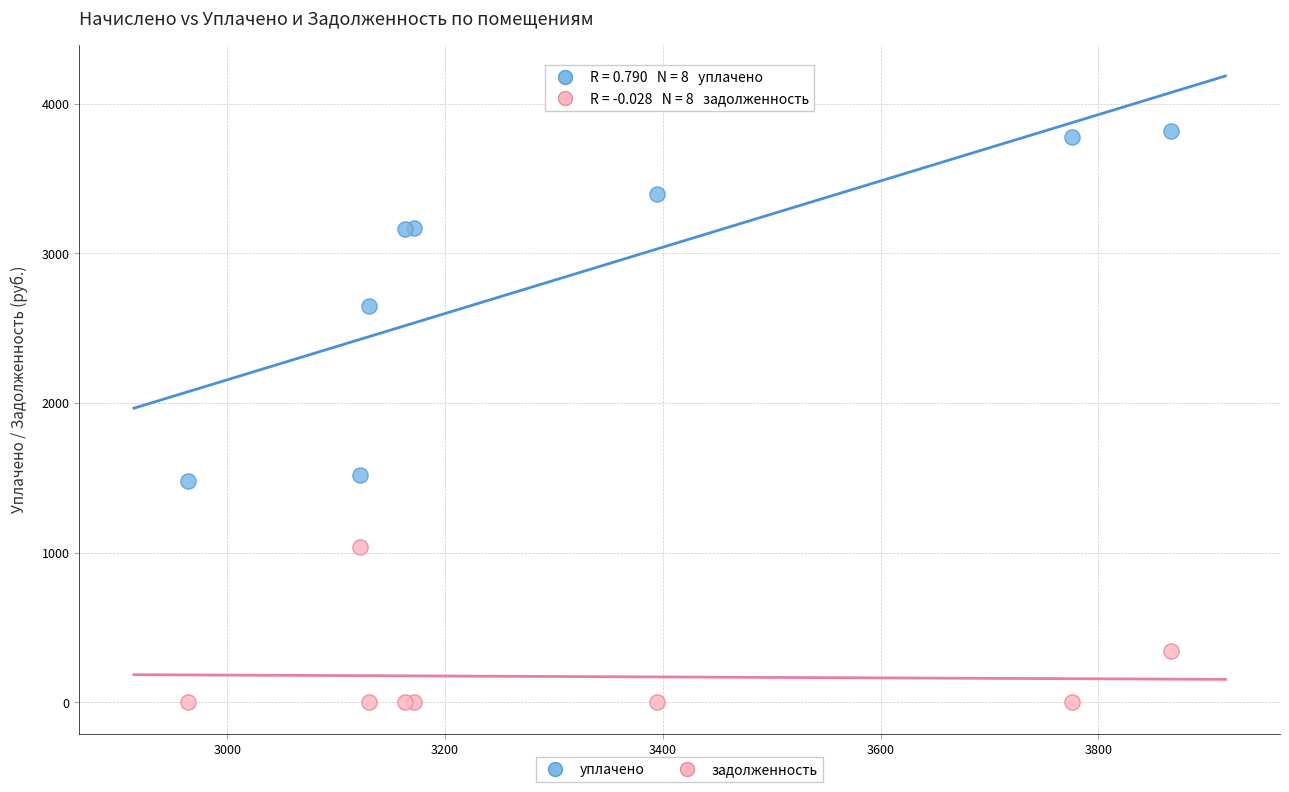

What are all the series names shown in the legend?

уплачено, задолженность